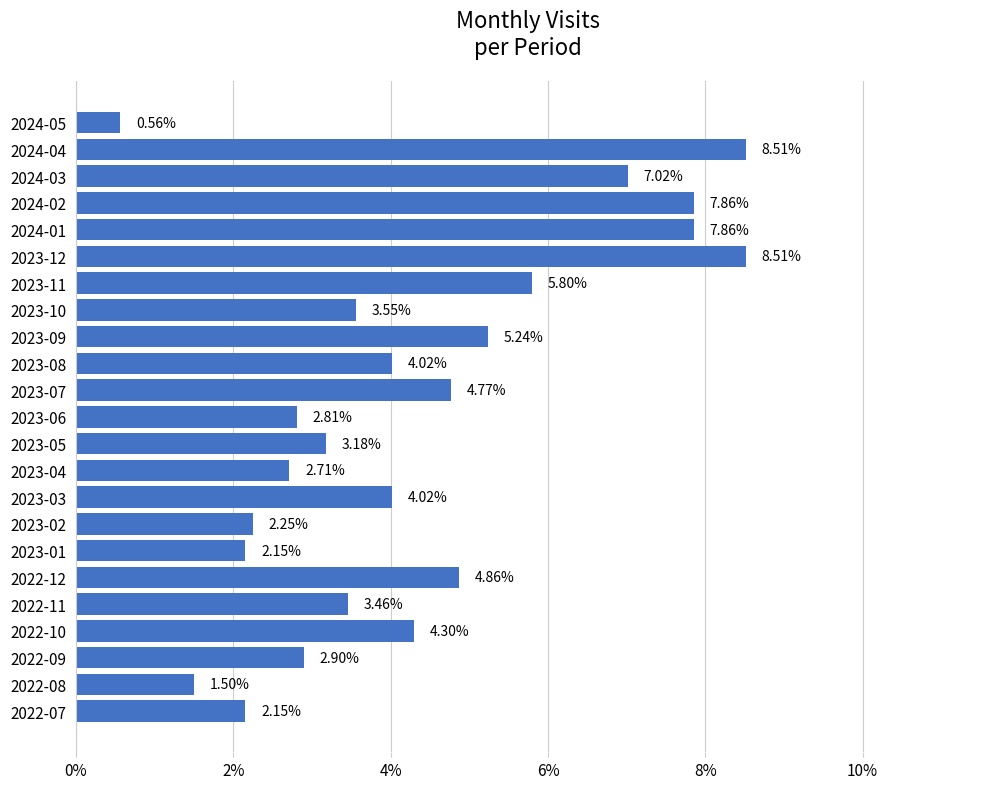

Are the bars horizontal?

Yes